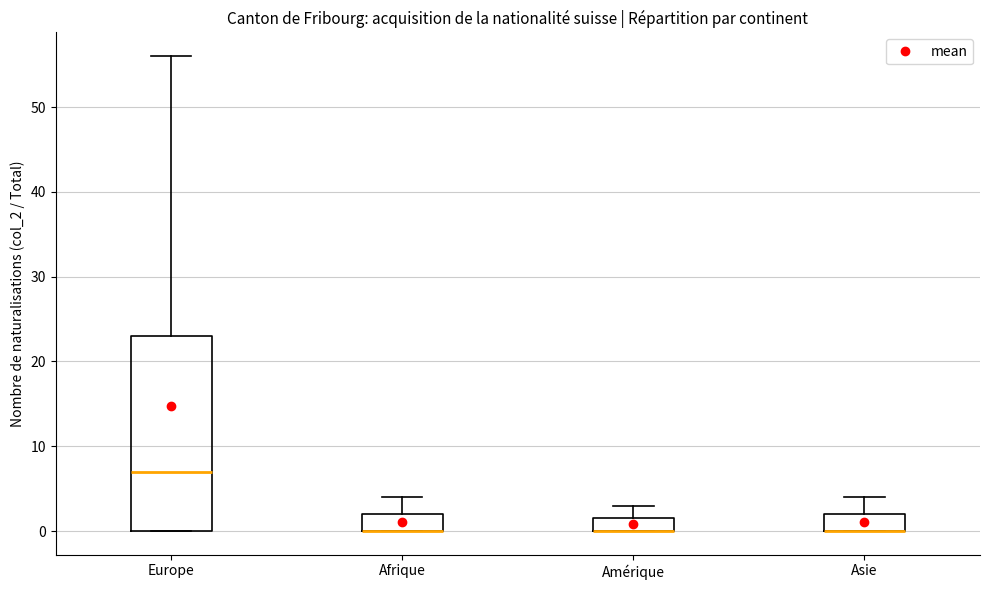

Reading left to right, transcribe this box plot: for each box, give where its median line is, the range the box spans, and where its two whiskers end, as read against the y-axis. The values are not printed on the chart, so give them approximately, as read against the axis.

Europe: median 7, box 0 to 23, whiskers 0 to 56
Afrique: median 0 (drawn on the box's lower edge), box 0 to 2, whiskers 0 to 4
Amérique: median 0 (drawn on the box's lower edge), box 0 to 2, whiskers 0 to 3
Asie: median 0 (drawn on the box's lower edge), box 0 to 2, whiskers 0 to 4